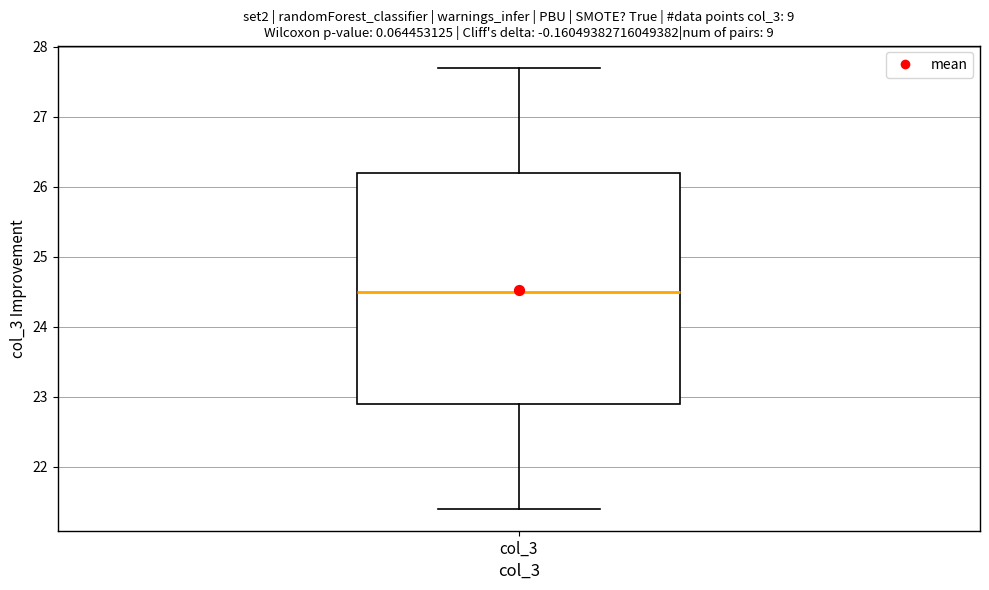

Where is the lower edge of the box for col_3 on the y-axis? The values are not printed on the chart, so give them approximately, as read against the axis.

22.9